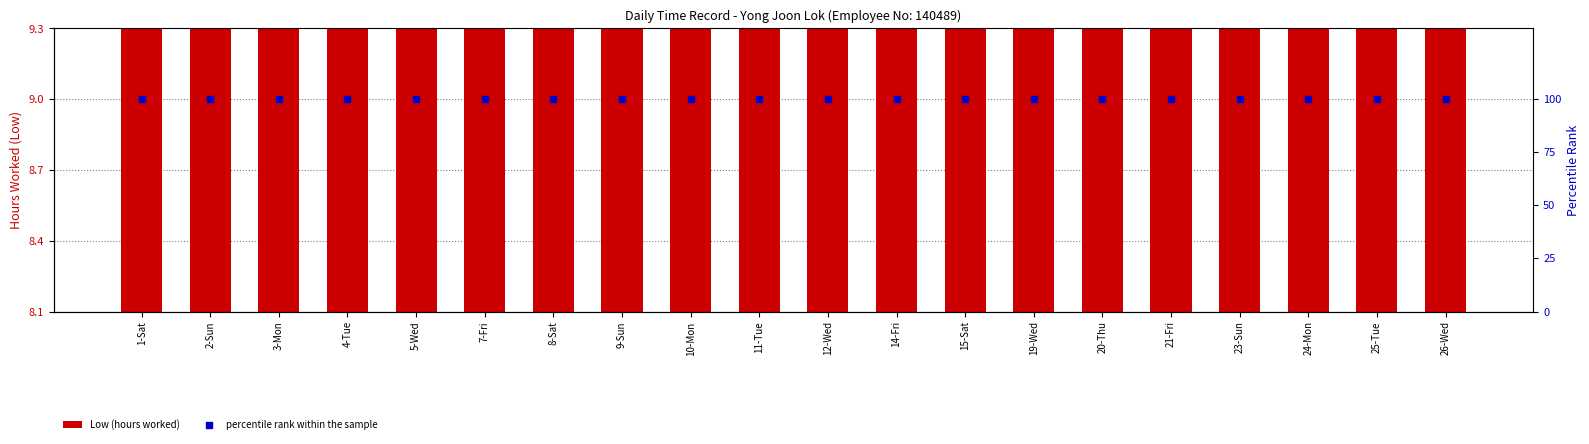

At how many categories does at least one series exceed 32?

20